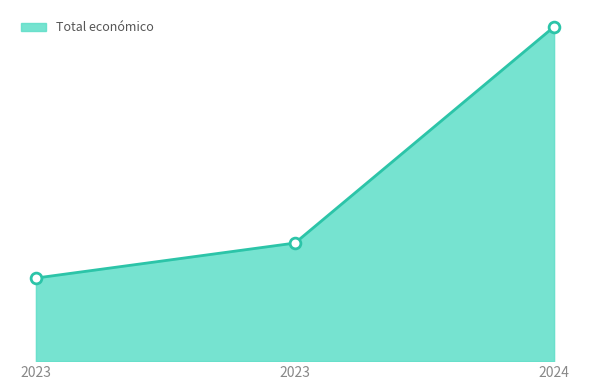

What is the change in value from 2023 to 2024?

+274720